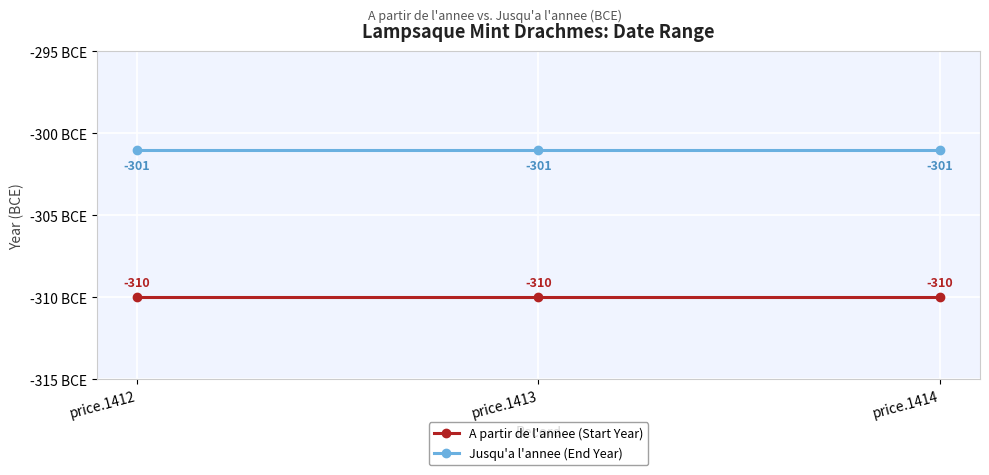

What is the total value across all series at price.1414?

-611